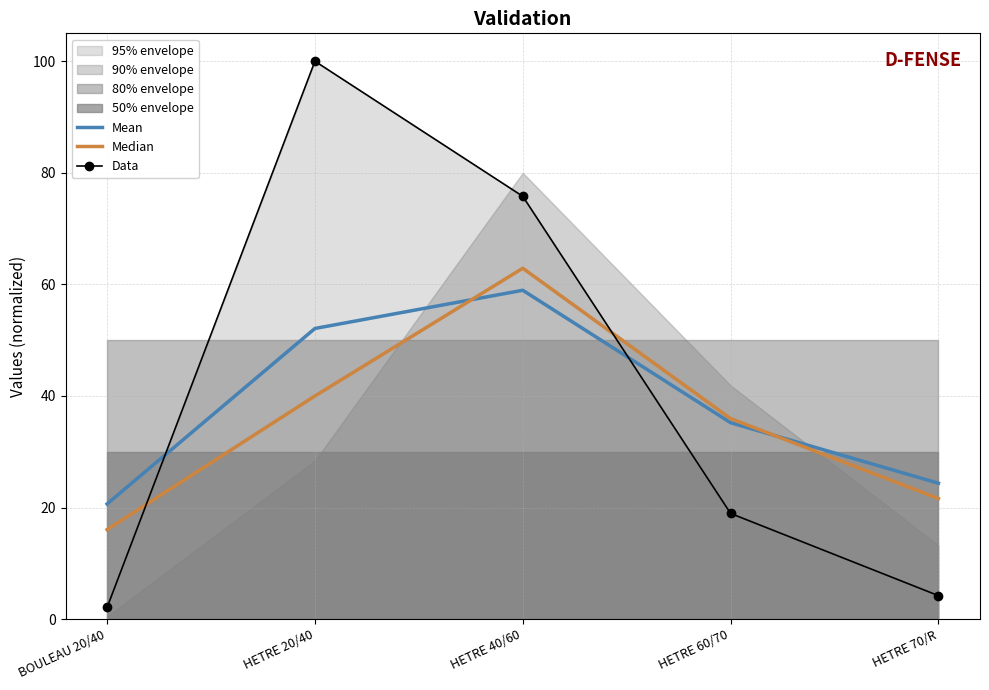

How many lines are shown in the chart?

3